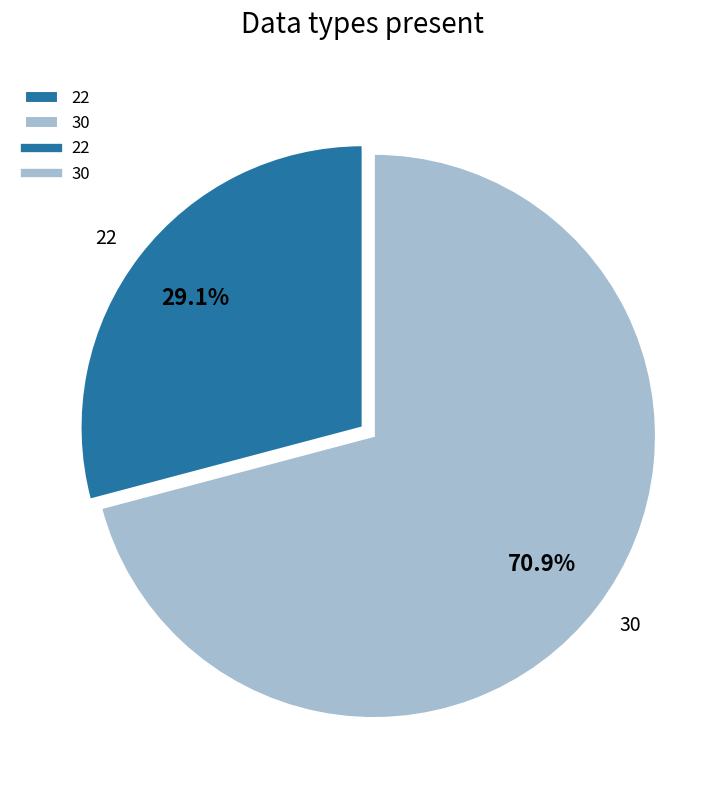

Rank the categories by value from lowest to highest.

22, 30